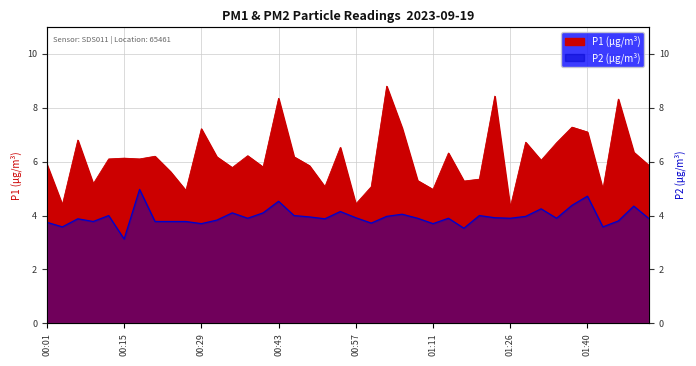

What is the spread (max minus min) of values at 01:06?

3.2